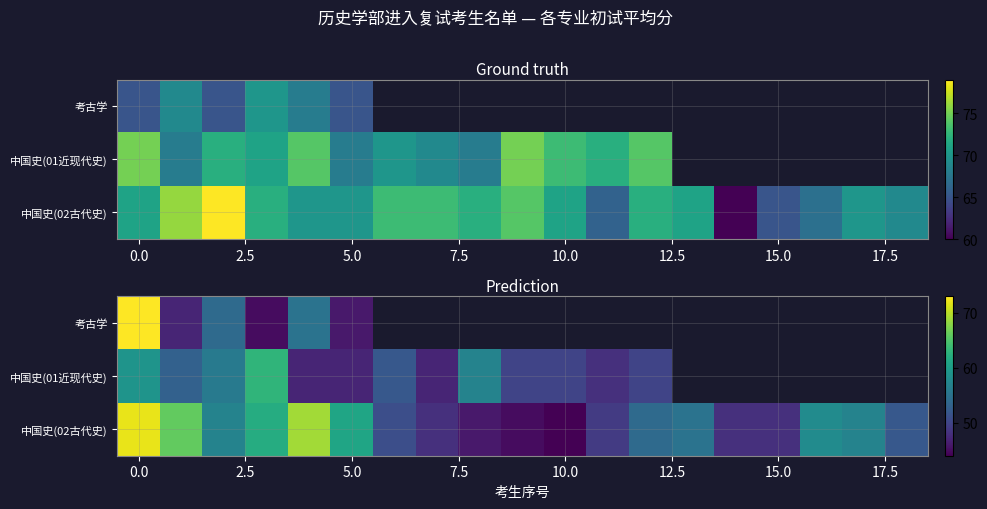

How many data points does each series have?

19